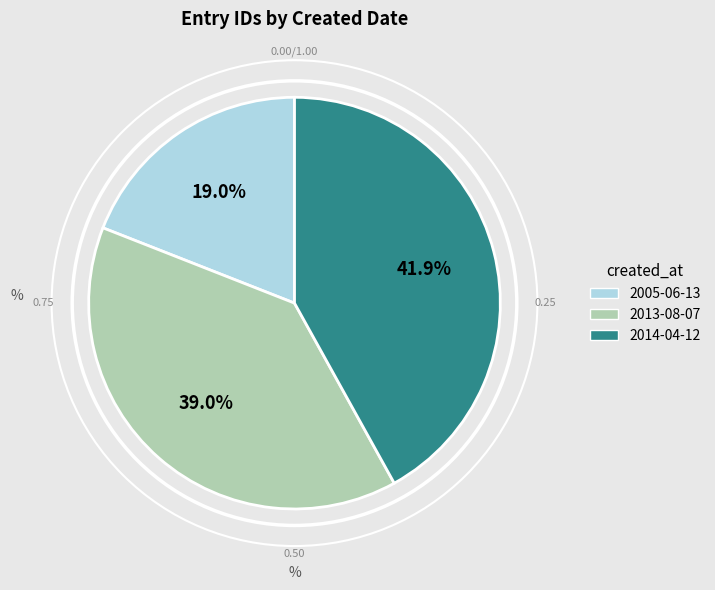

To the nearest percent, what is the difference between the largest and smallest slice percentages?

23%